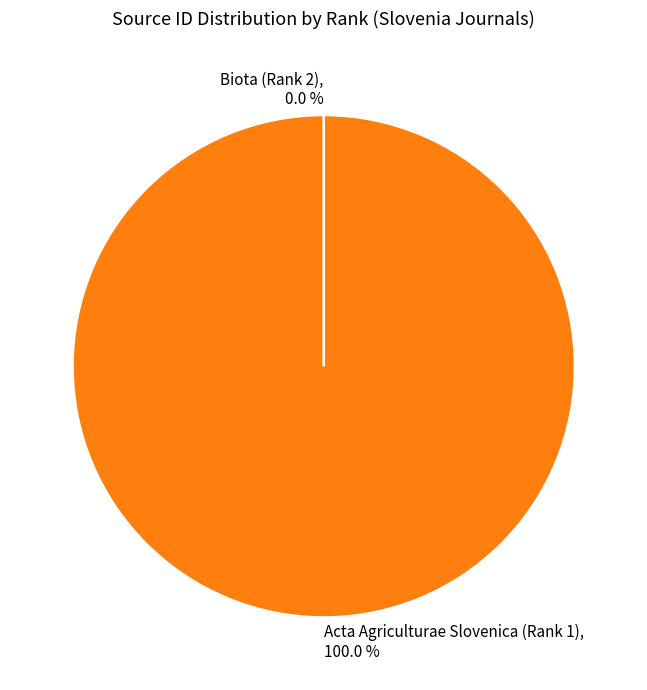

Is there a majority slice in this chart?

Yes